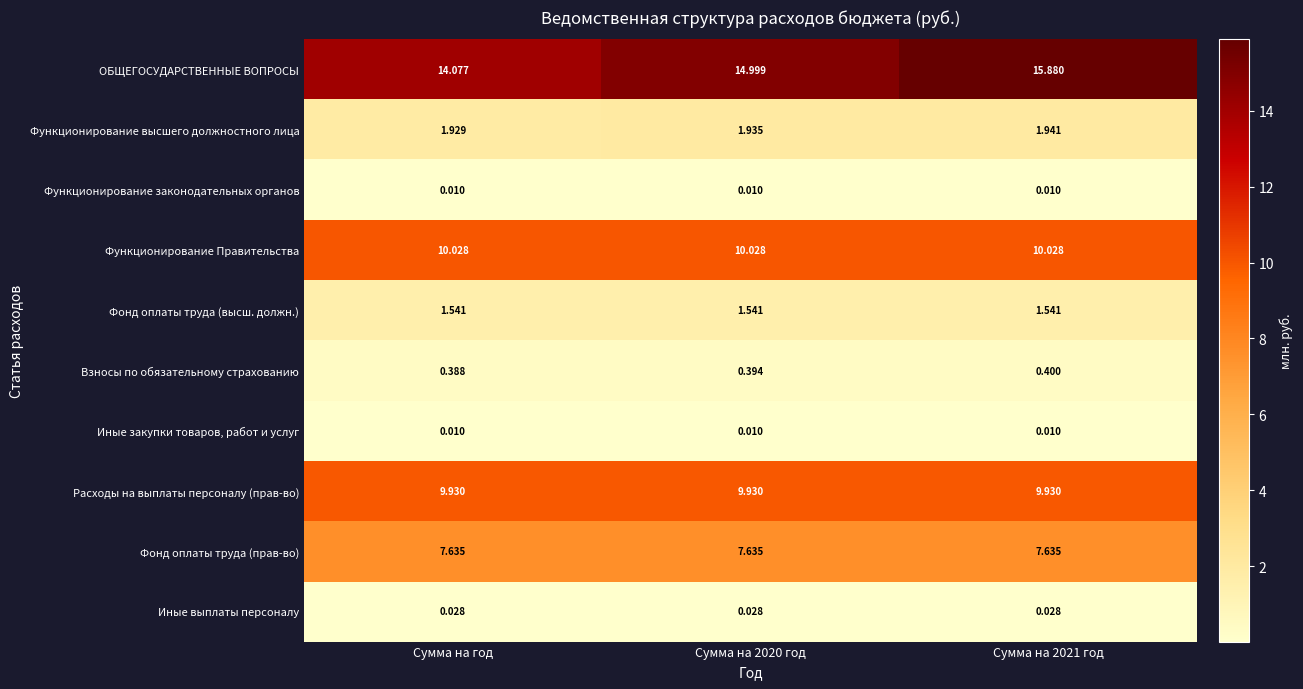

Which series has the largest total across all categories?

ОБЩЕГОСУДАРСТВЕННЫЕ ВОПРОСЫ